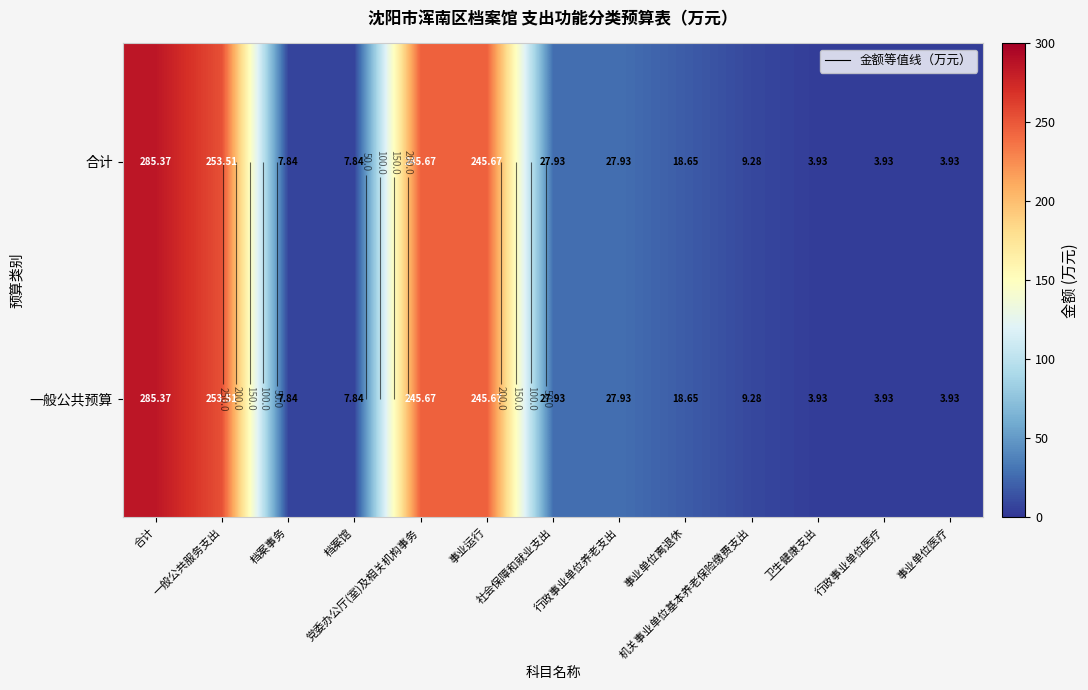

What is the total value across all series at 行政事业单位医疗?

7.9